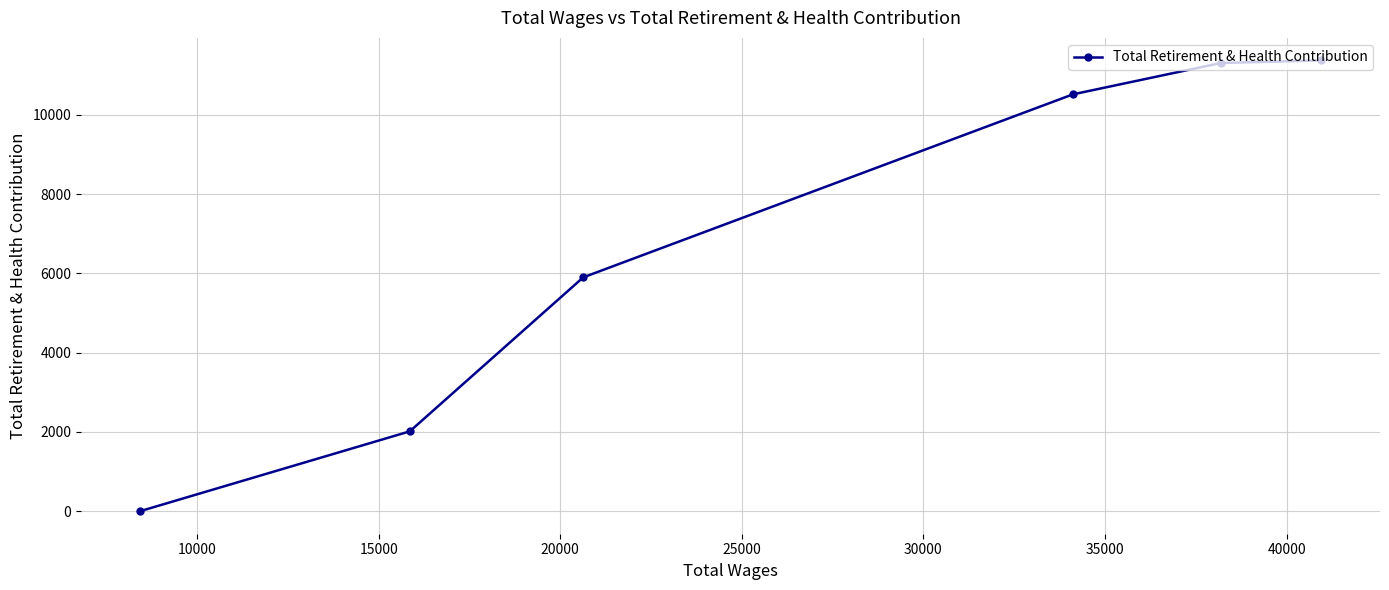

Reading left to right, list all the values displayed in this chart.

0	2015	5902	10521	11312	11377